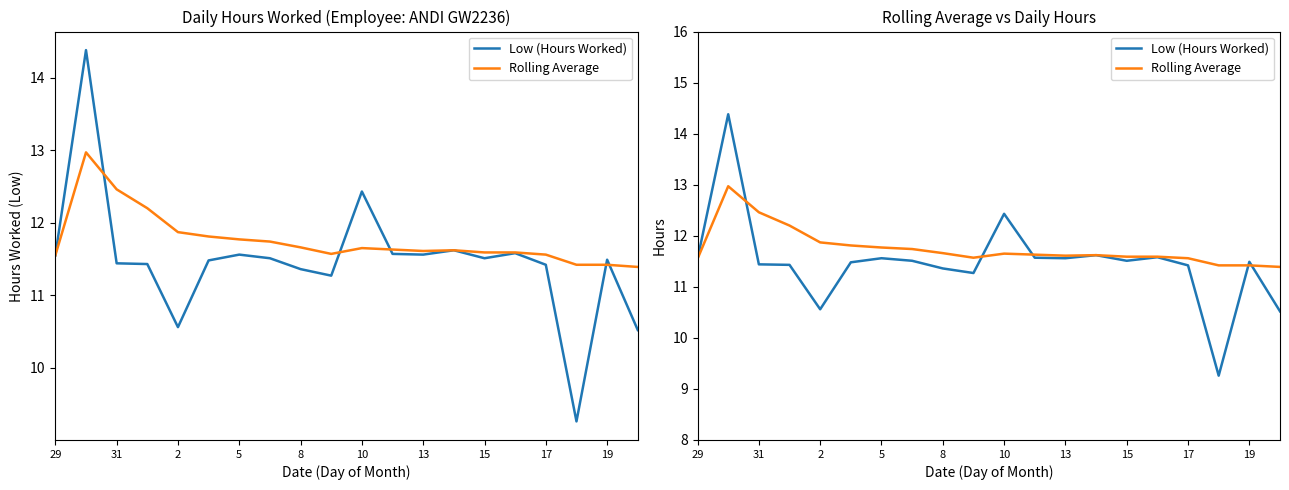

How many times do Rolling Average and Low (Hours Worked) cross each other?

5